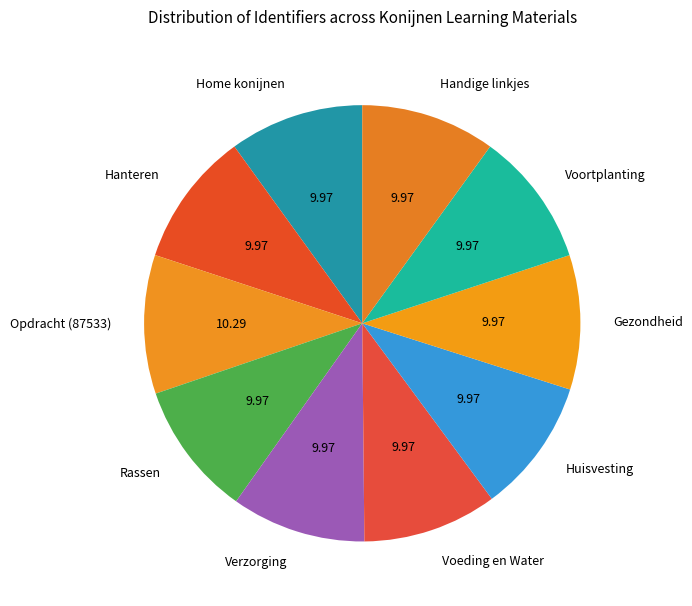

The Verzorging slice represents 10% of the pie. True or false?

True